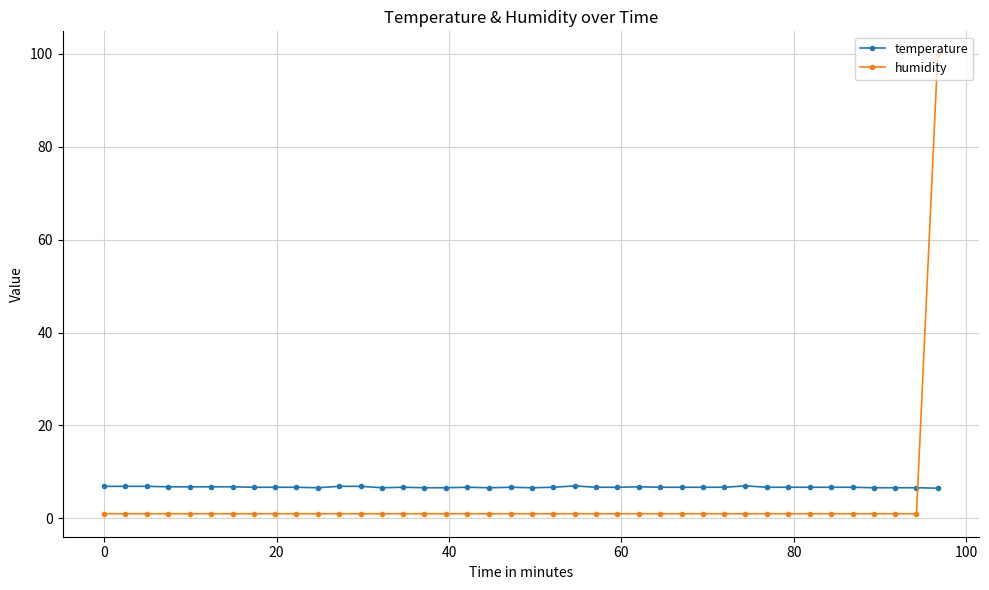

What is the value of the temperature point at the 25th from the left?

6.7